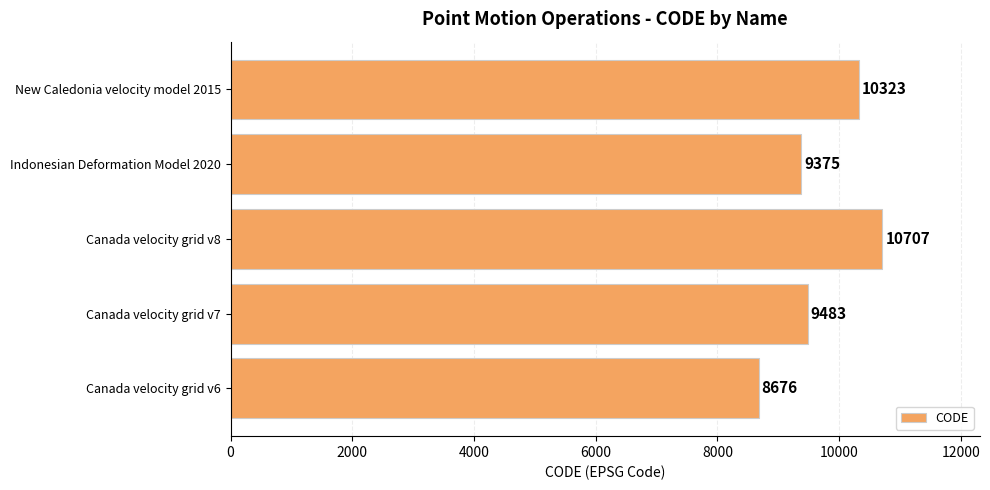

Approximately how many times larger is the value at Indonesian Deformation Model 2020 compared to Canada velocity grid v6?

1.1